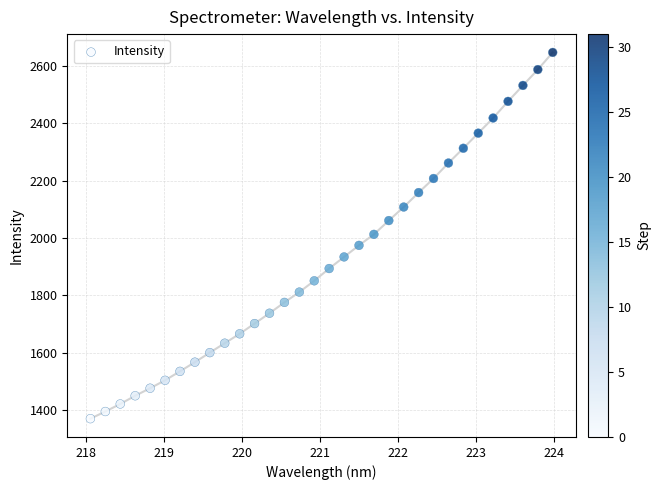

What is the range of X values (max minus min)?

5.9